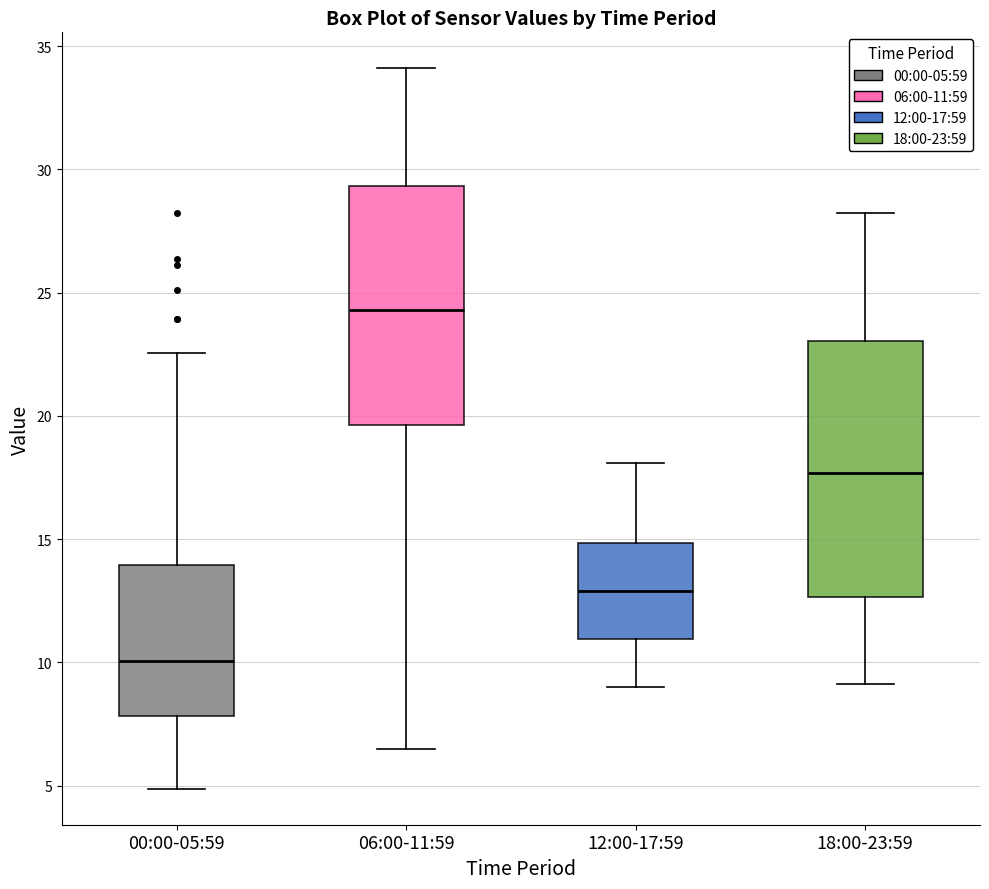

Which box has the highest median line?

06:00-11:59